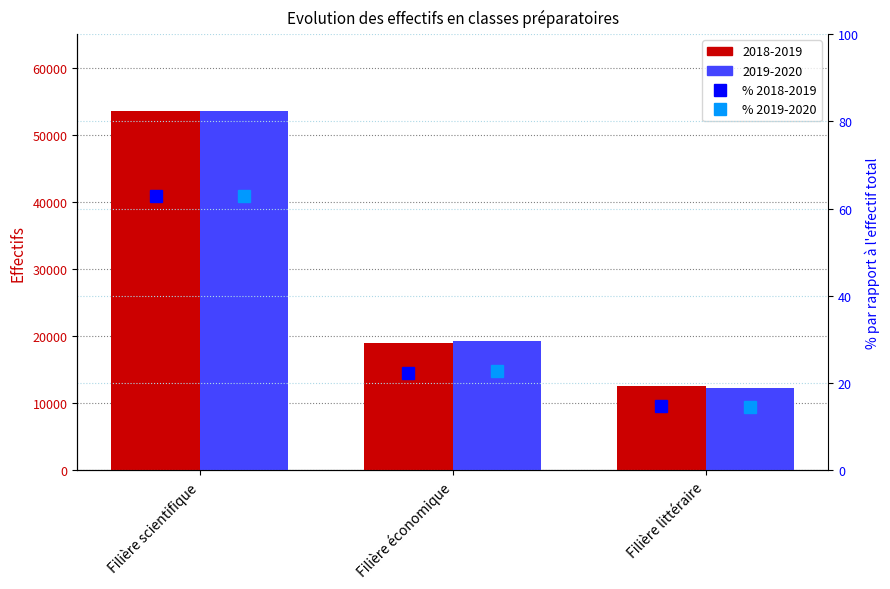

What is the minimum value shown in the chart?

14.4